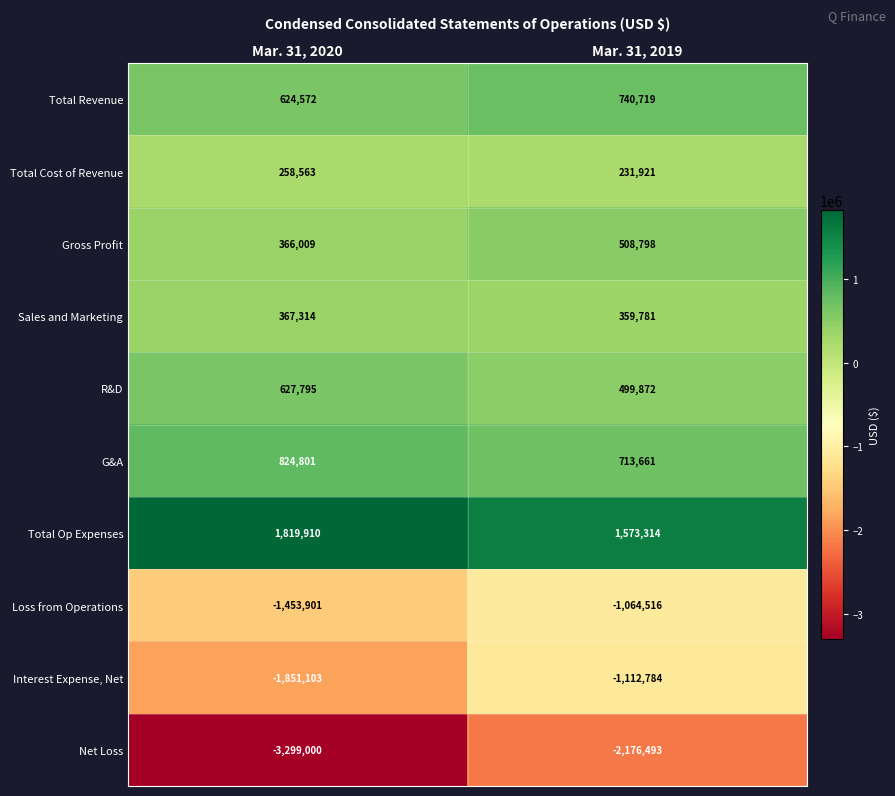

Which series has the largest total across all categories?

Total Op Expenses